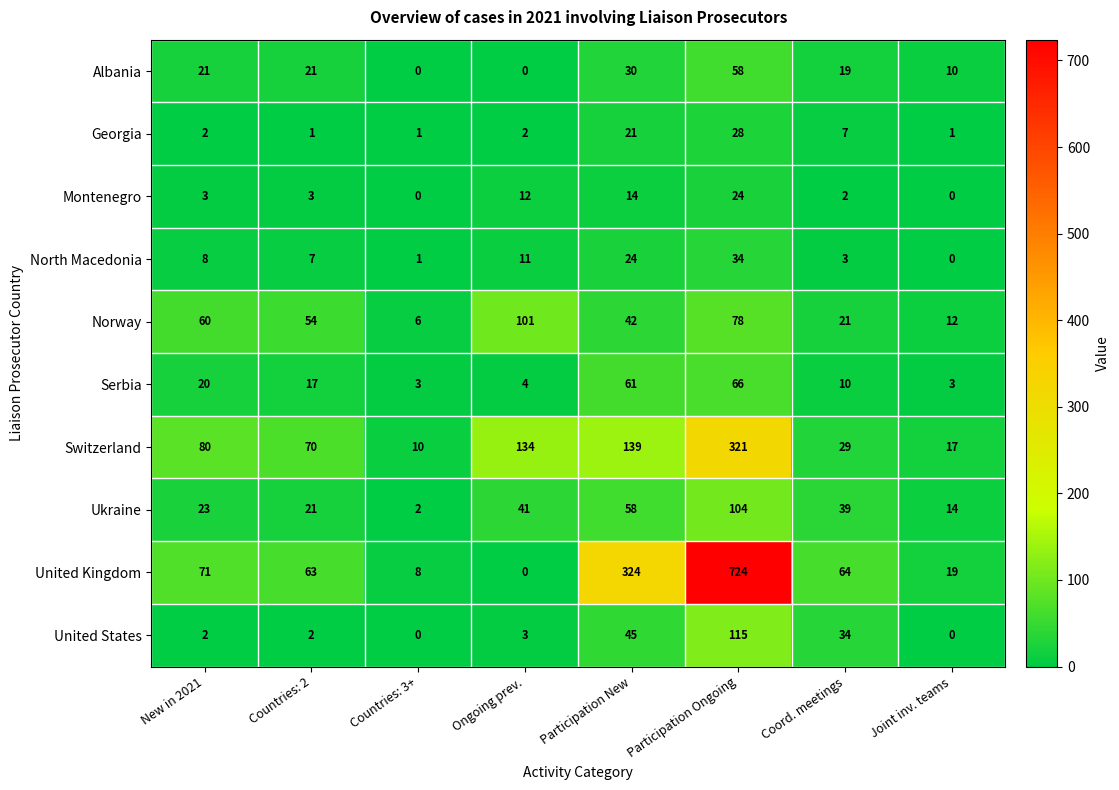

What is the difference between the highest and lowest values at Countries: 3+?

10